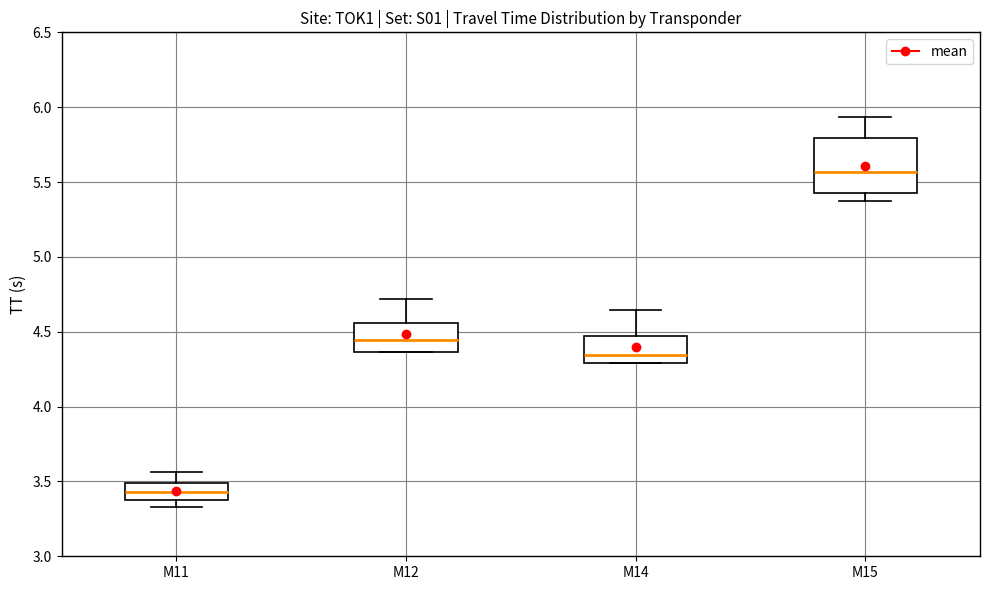

Comparing the boxes themselves (not the whiskers), which one is the tallest?

M15